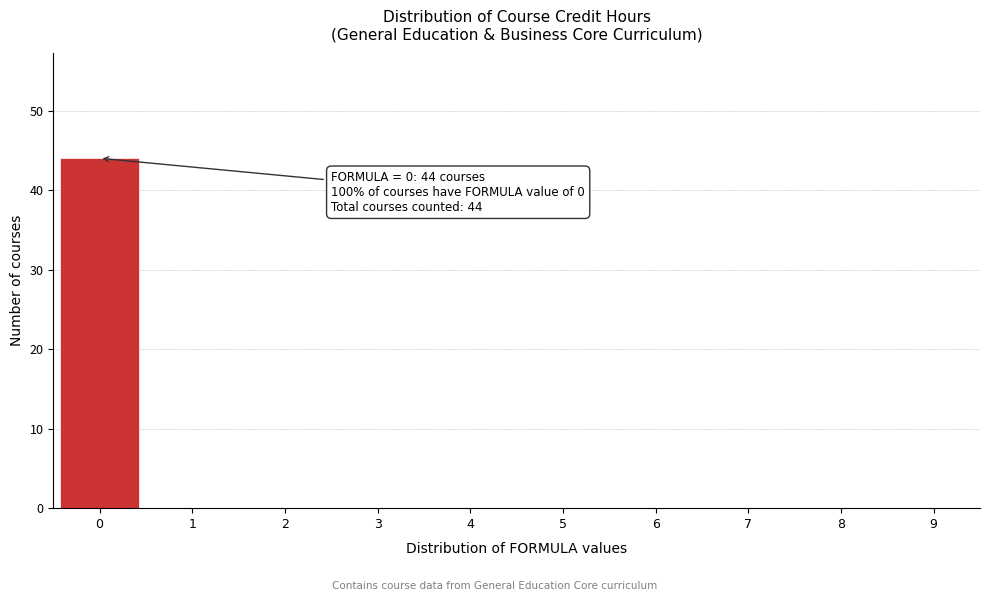

Which range on the x-axis has the tallest bar?

-0.5 to 0.5